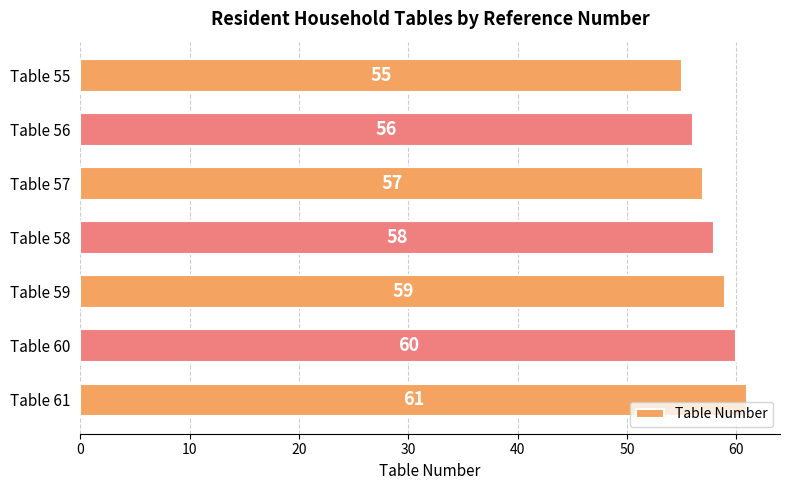

At which label is the value closest to 58?

Table 58